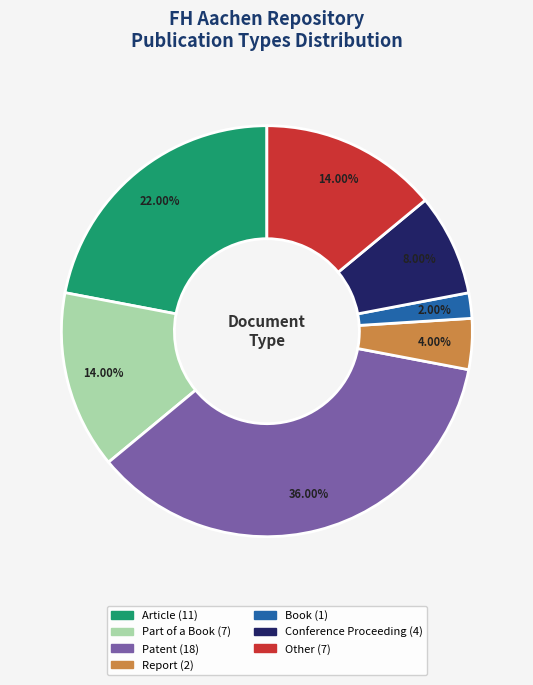

To the nearest percent, what is the combined percentage of Patent and Report?

40%